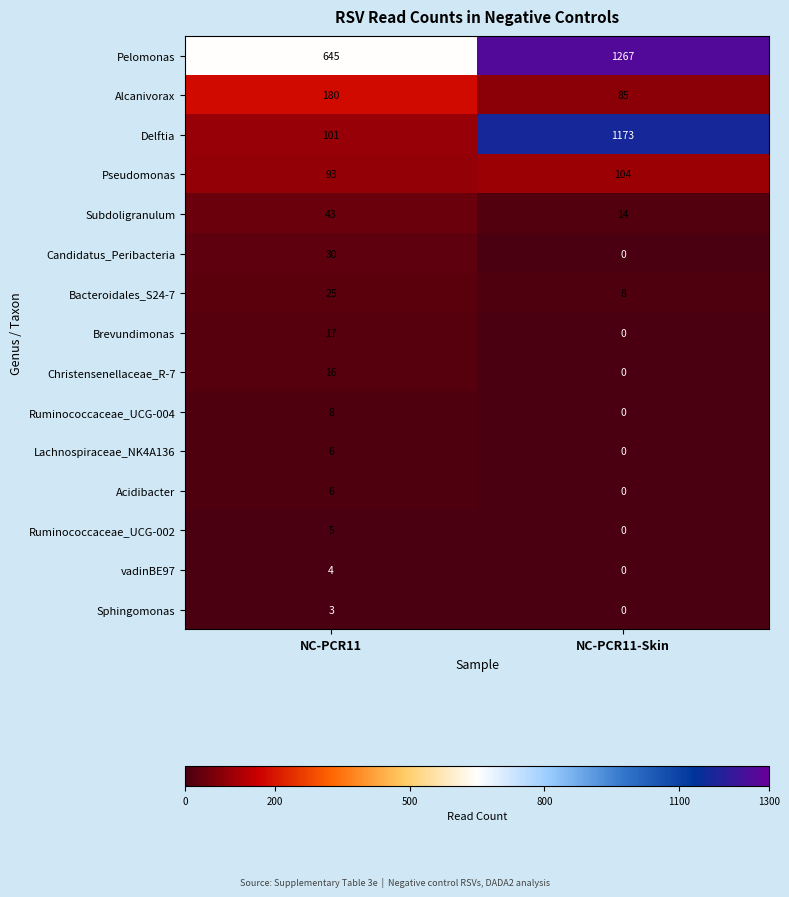

Which series has the widest spread of values?

Delftia